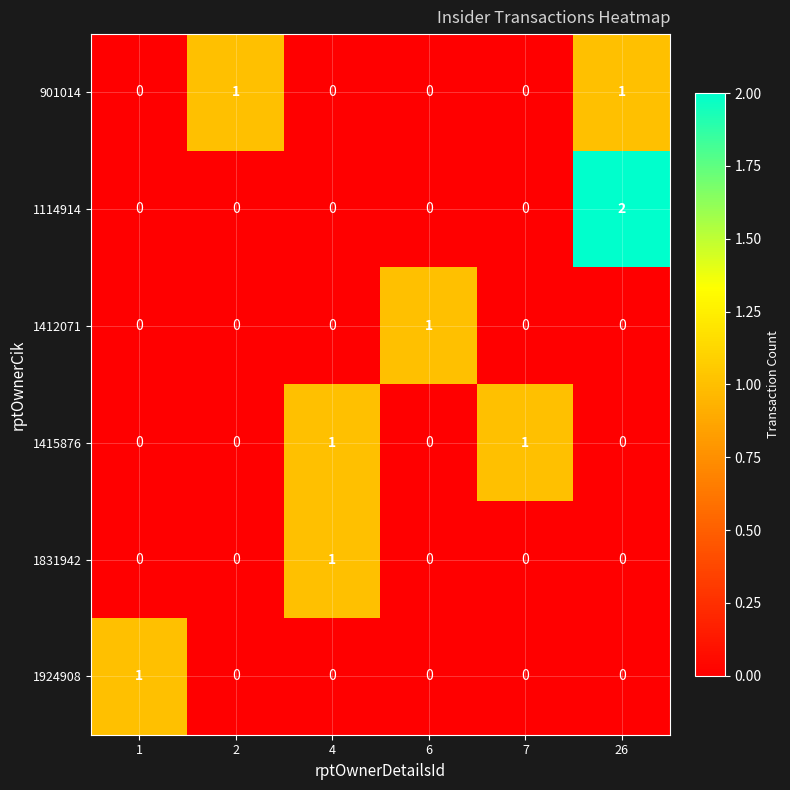

At which category is the sum across all series the highest?

26